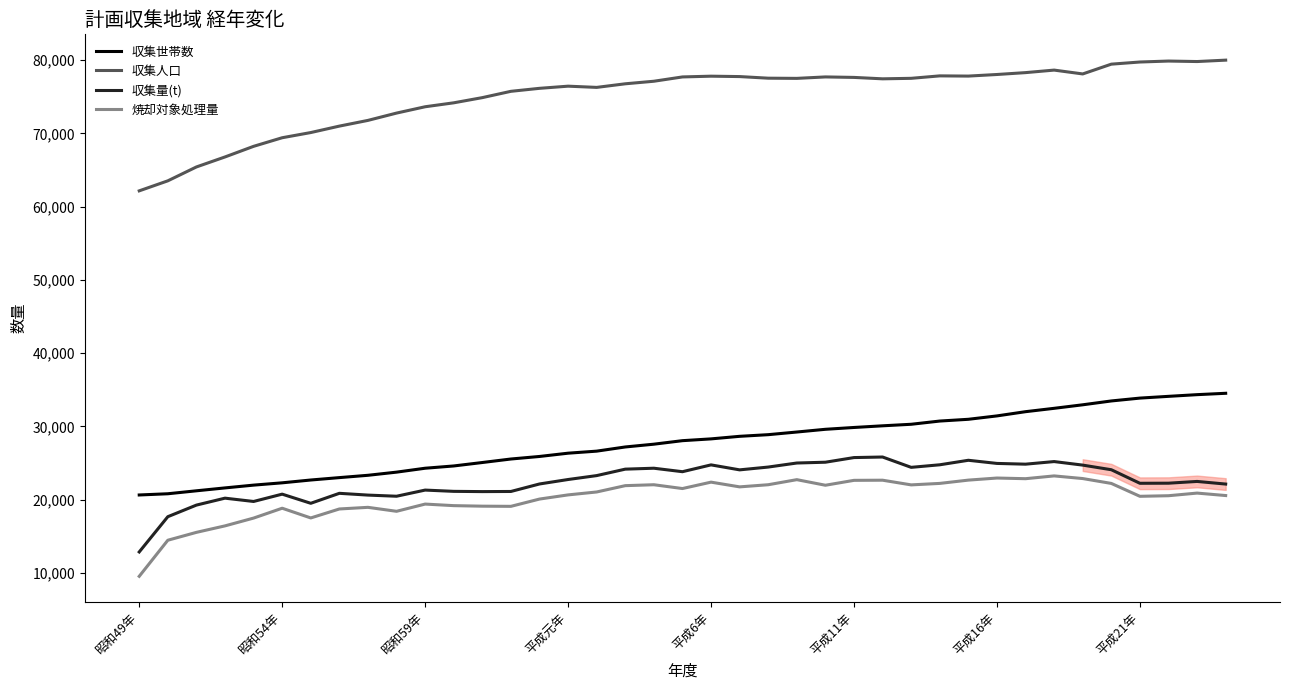

What is the difference between the maximum and minimum values in the 収集人口 series?

17847